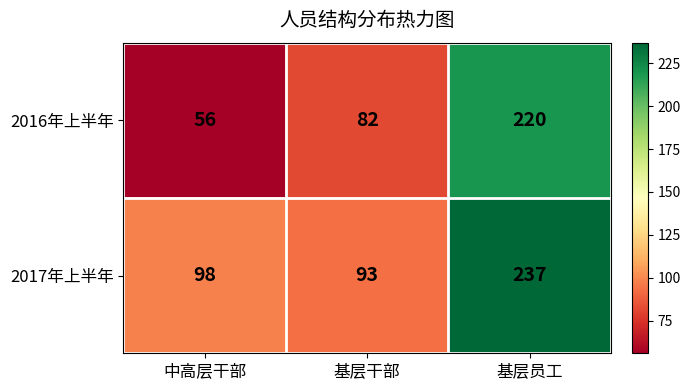

What is the difference between the maximum and minimum values in the 2017年上半年 series?

144